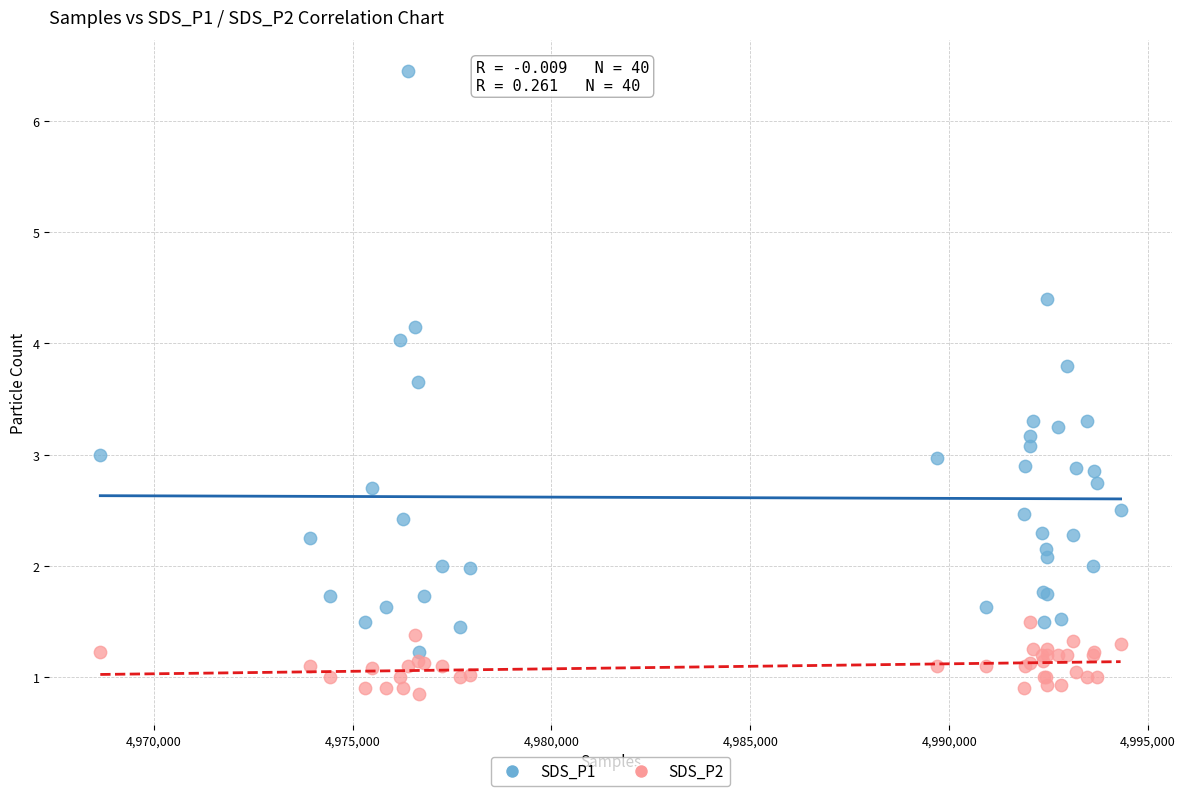

Which series has the widest spread of Y values?

SDS_P1